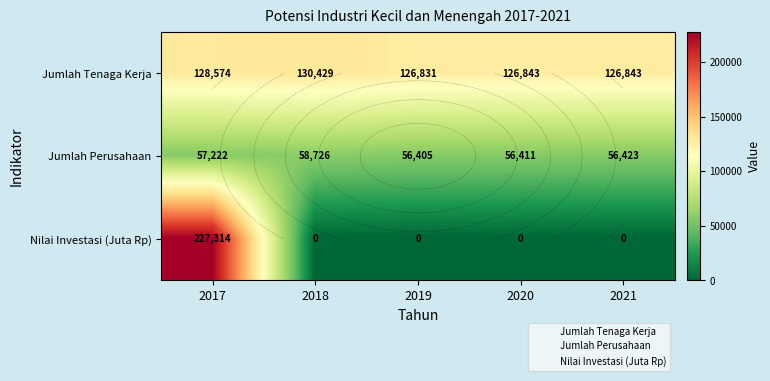

What is the average value of the Jumlah Perusahaan series?

57037